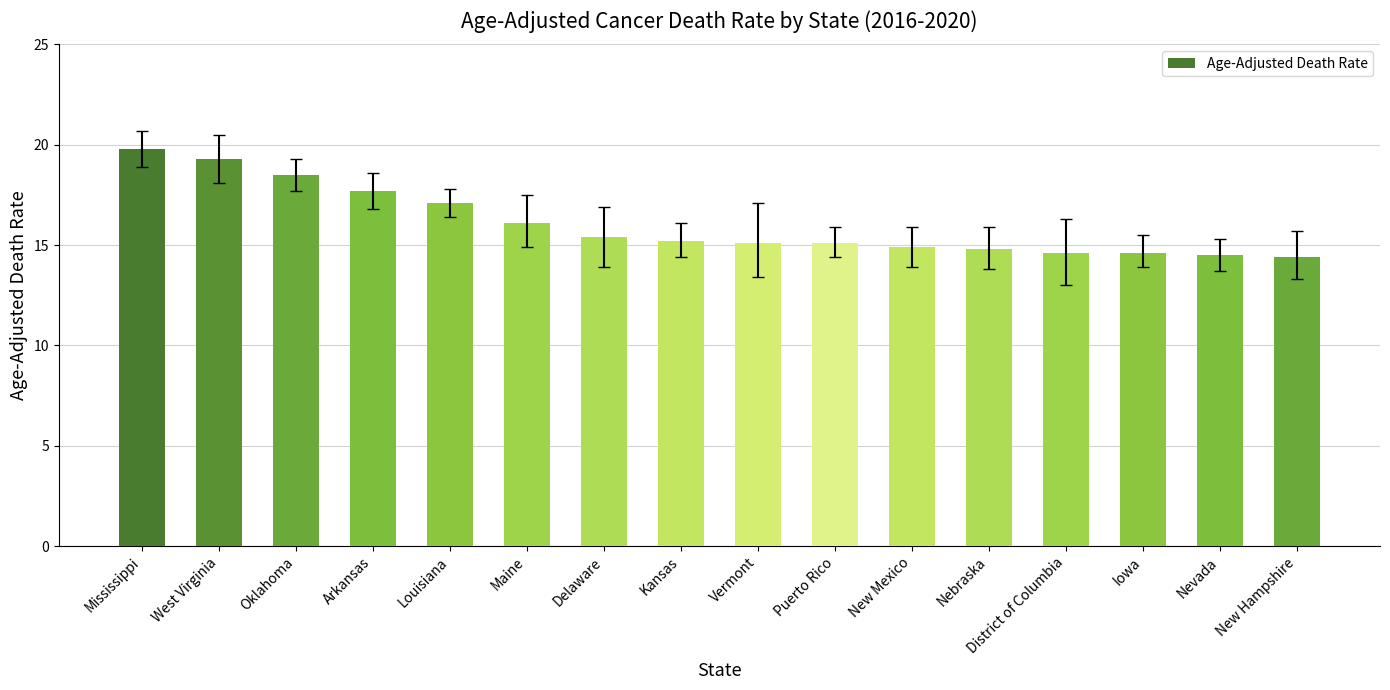

What is the sum of the values at Arkansas and Maine?

33.8